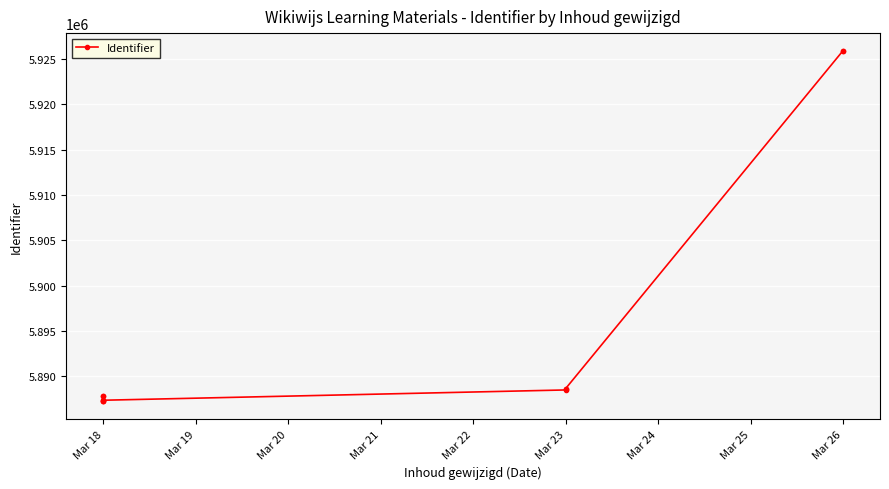

How many distinct data groups are displayed?

1